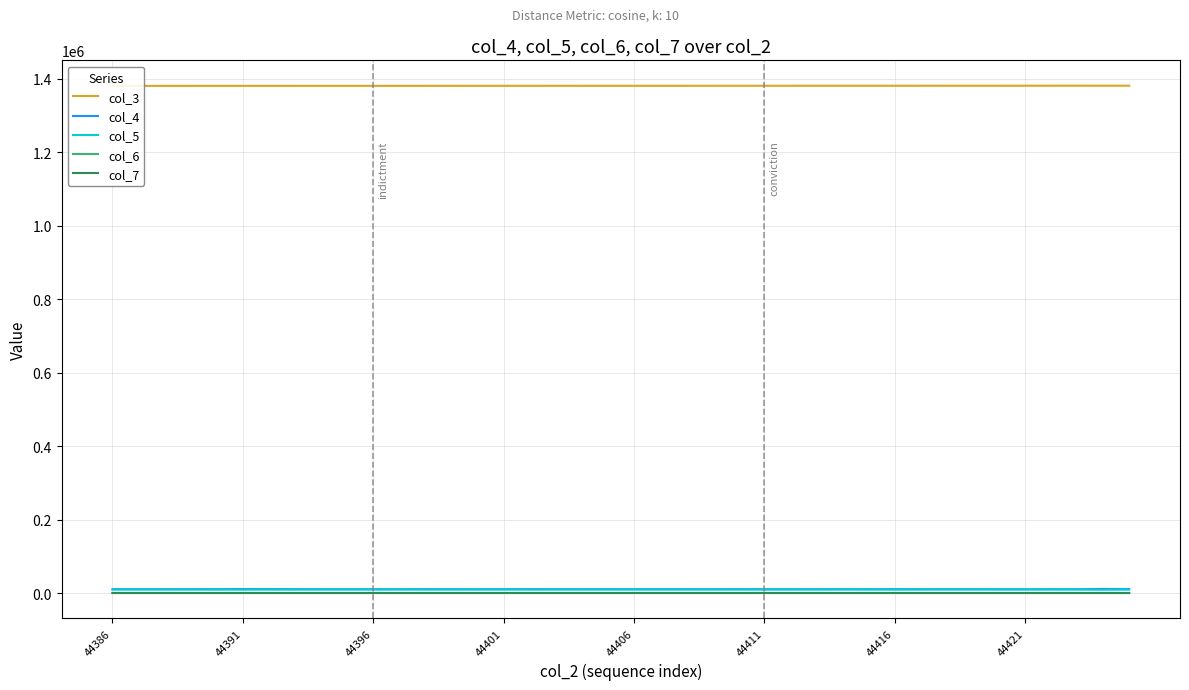

What is the value of the col_3 point at the 32nd from the left?

1381123